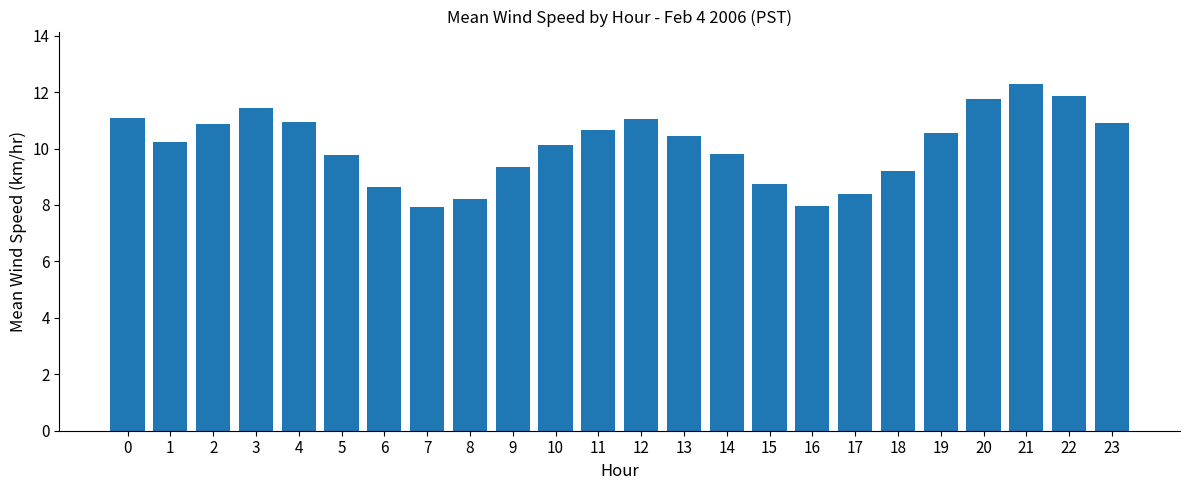

What is the value of the 7th bar from the left?

8.6